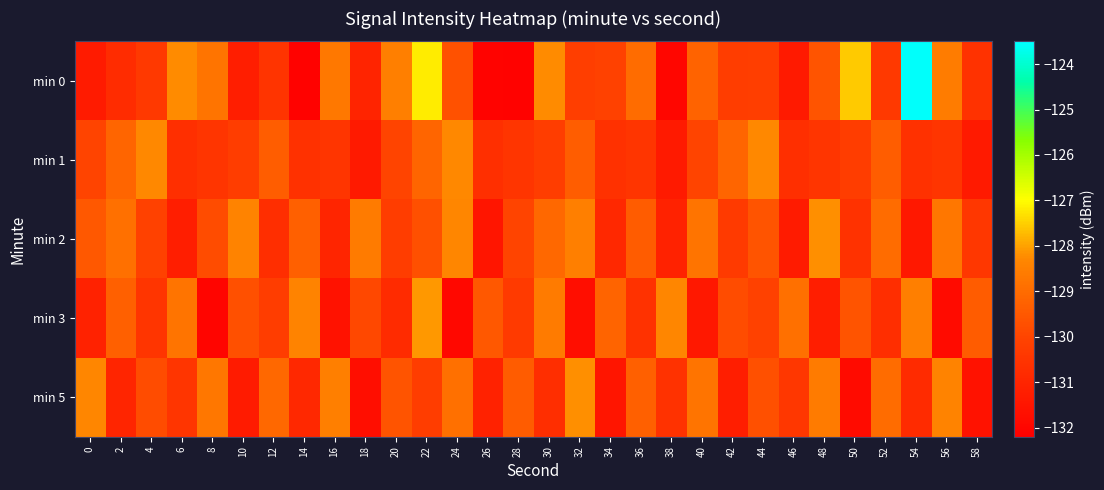

Reading right to left, transcribe all the data shown in this chart.

min 0: 58=-130.6	56=-128.6	54=-123.6	52=-130.4	50=-127.6	48=-129.6	46=-131.3	44=-130.2	42=-130.2	40=-129.2	38=-132.0	36=-129.0	34=-130.1	32=-130.2	30=-128.2	28=-132.1	26=-132.1	24=-129.7	22=-127.2	20=-128.5	18=-131.0	16=-128.7	14=-132.1	12=-130.5	10=-131.2	8=-128.8	6=-128.2	4=-130.3	2=-130.8	0=-131.3
min 1: 58=-131.3	56=-130.5	54=-130.6	52=-129.4	50=-130.2	48=-130.5	46=-130.6	44=-128.3	42=-129.2	40=-130.0	38=-131.3	36=-130.5	34=-130.6	32=-129.4	30=-130.2	28=-130.5	26=-130.6	24=-128.3	22=-129.2	20=-130.0	18=-131.3	16=-130.5	14=-130.6	12=-129.4	10=-130.2	8=-130.5	6=-130.6	4=-128.3	2=-129.2	0=-130.0
min 2: 58=-130.4	56=-128.7	54=-131.4	52=-129.0	50=-130.6	48=-128.2	46=-131.3	44=-129.6	42=-130.3	40=-128.8	38=-131.1	36=-129.4	34=-130.9	32=-128.5	30=-129.1	28=-130.0	26=-131.5	24=-128.3	22=-129.7	20=-130.2	18=-128.6	16=-131.0	14=-129.3	12=-130.7	10=-128.4	8=-129.8	6=-131.2	4=-130.1	2=-128.9	0=-129.5
min 3: 58=-129.4	56=-131.8	54=-128.5	52=-130.7	50=-129.6	48=-131.2	46=-128.9	44=-130.1	42=-129.8	40=-131.4	38=-128.3	36=-130.6	34=-129.2	32=-131.7	30=-128.6	28=-130.3	26=-129.5	24=-131.9	22=-128.1	20=-130.8	18=-129.9	16=-131.6	14=-128.4	12=-130.2	10=-129.7	8=-132.0	6=-128.8	4=-130.5	2=-129.3	0=-131.1
min 5: 58=-131.6	56=-128.4	54=-130.8	52=-129.0	50=-131.8	48=-128.6	46=-130.4	44=-129.7	42=-131.2	40=-128.8	38=-130.6	36=-129.3	34=-131.5	32=-128.2	30=-130.7	28=-129.4	26=-131.1	24=-128.9	22=-130.2	20=-129.6	18=-131.7	16=-128.5	14=-130.9	12=-129.1	10=-131.3	8=-128.7	6=-130.5	4=-129.8	2=-131.0	0=-128.3